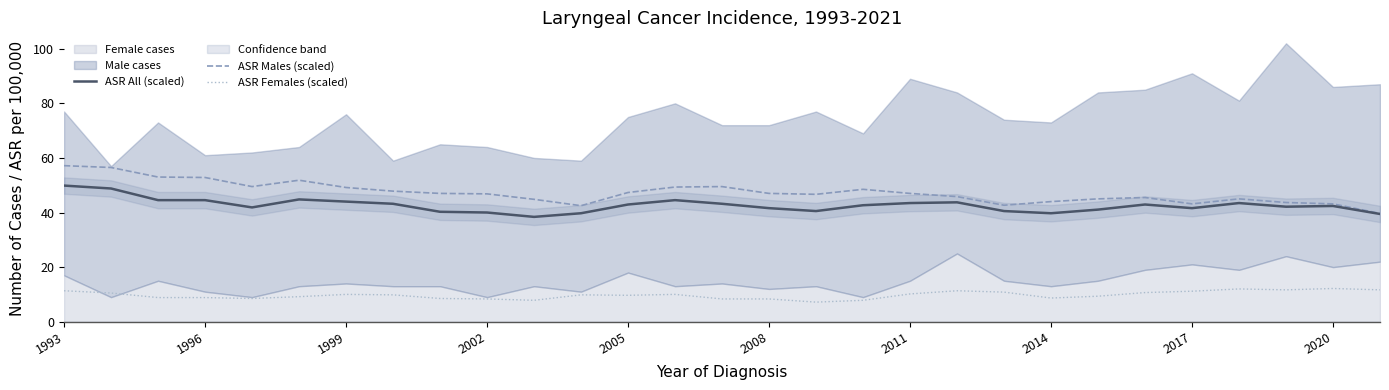

The value of ASR Males (scaled) at 2008 is 26.9. True or false?

False